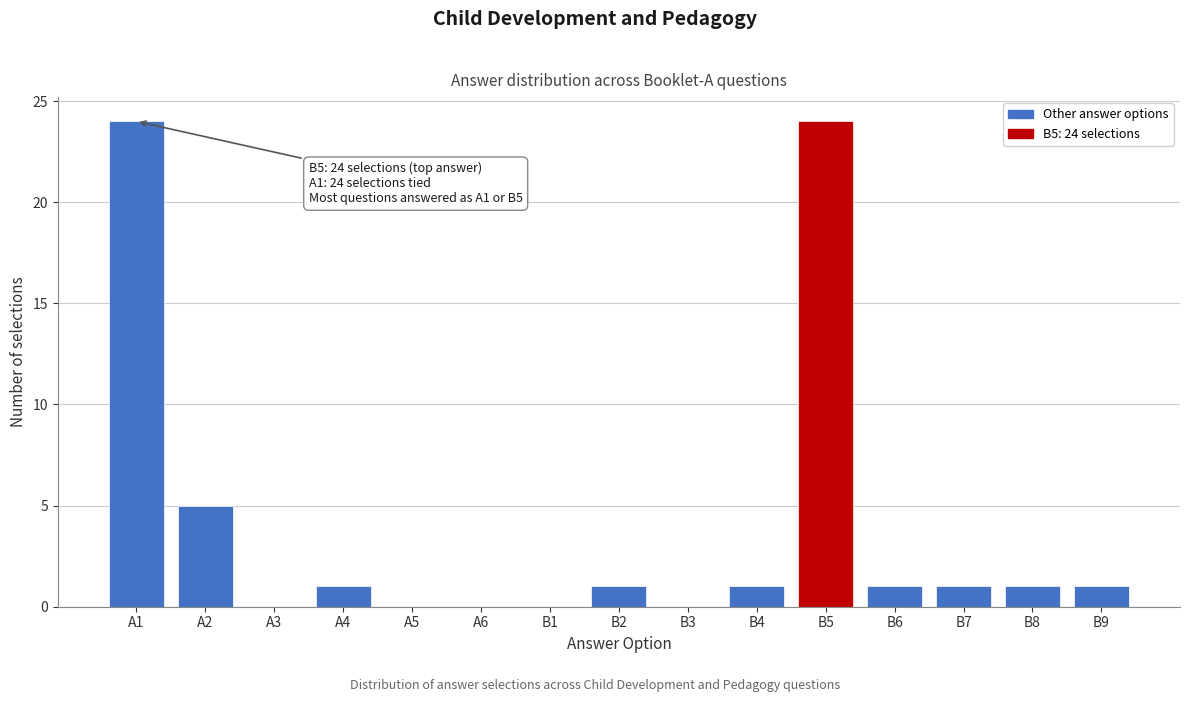

Reading left to right, extract all data points from this chart.

A1=24	A2=5	A3=0	A4=1	A5=0	A6=0	B1=0	B2=1	B3=0	B4=1	B5=24	B6=1	B7=1	B8=1	B9=1